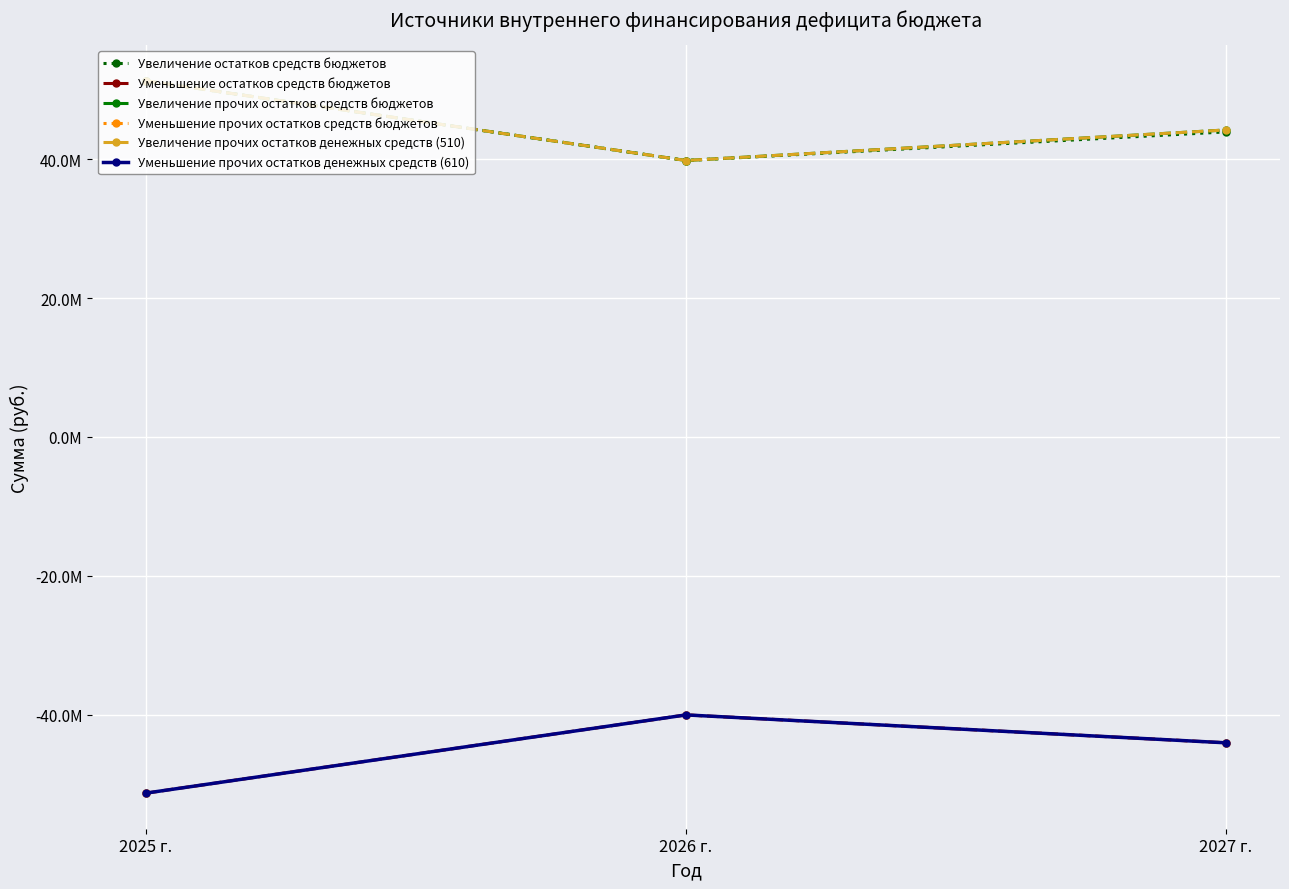

What position from the right is 2025 г.?

3